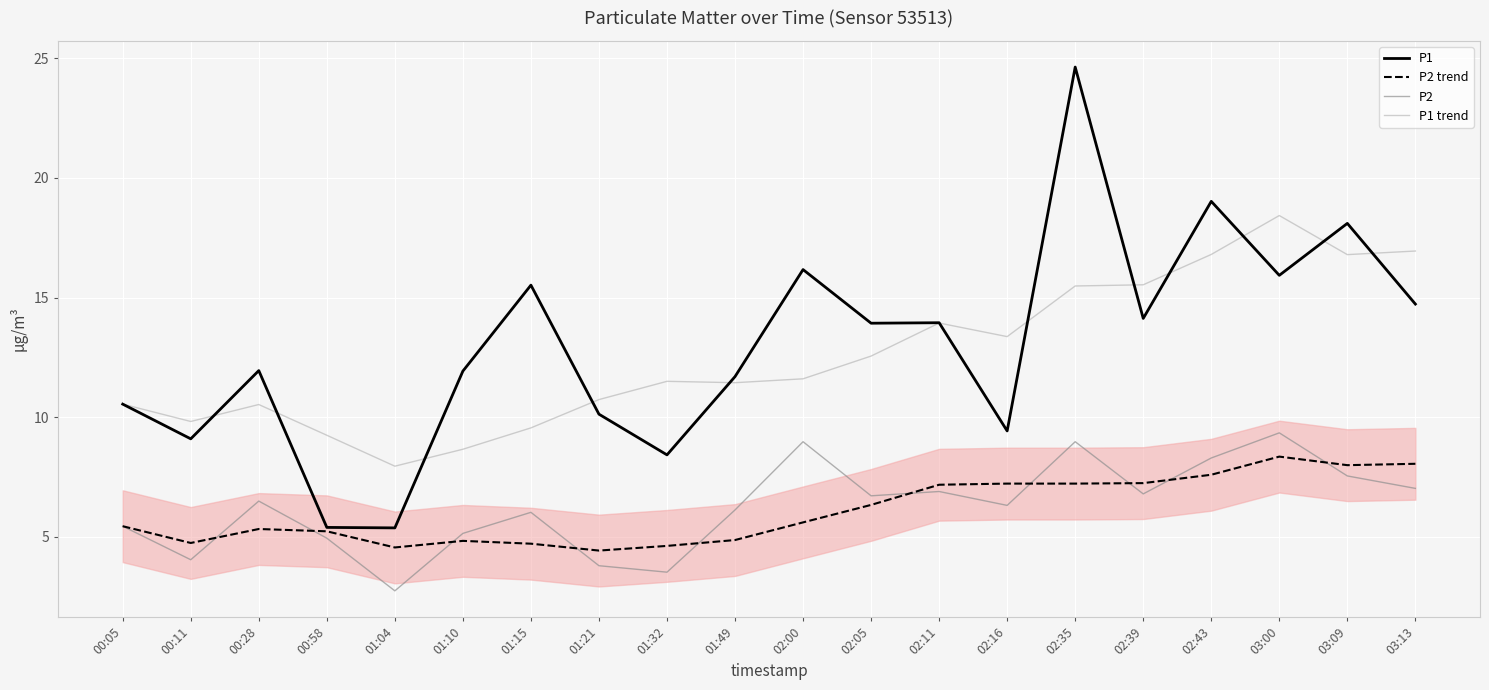

What is the greatest value displayed?

24.6